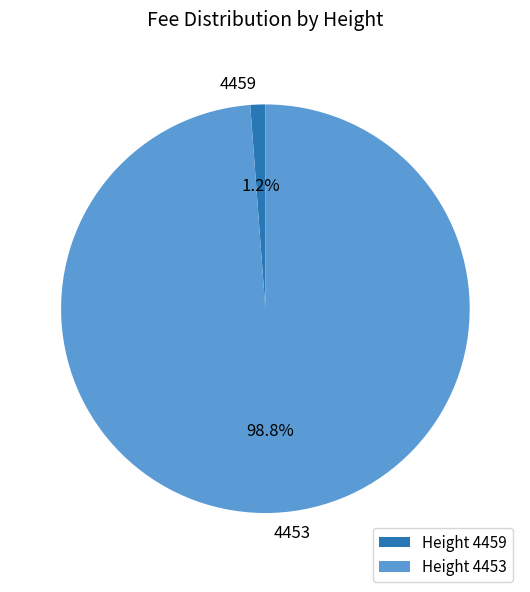

To the nearest percent, what is the difference between the 4453 and 4459 slice percentages?

98%